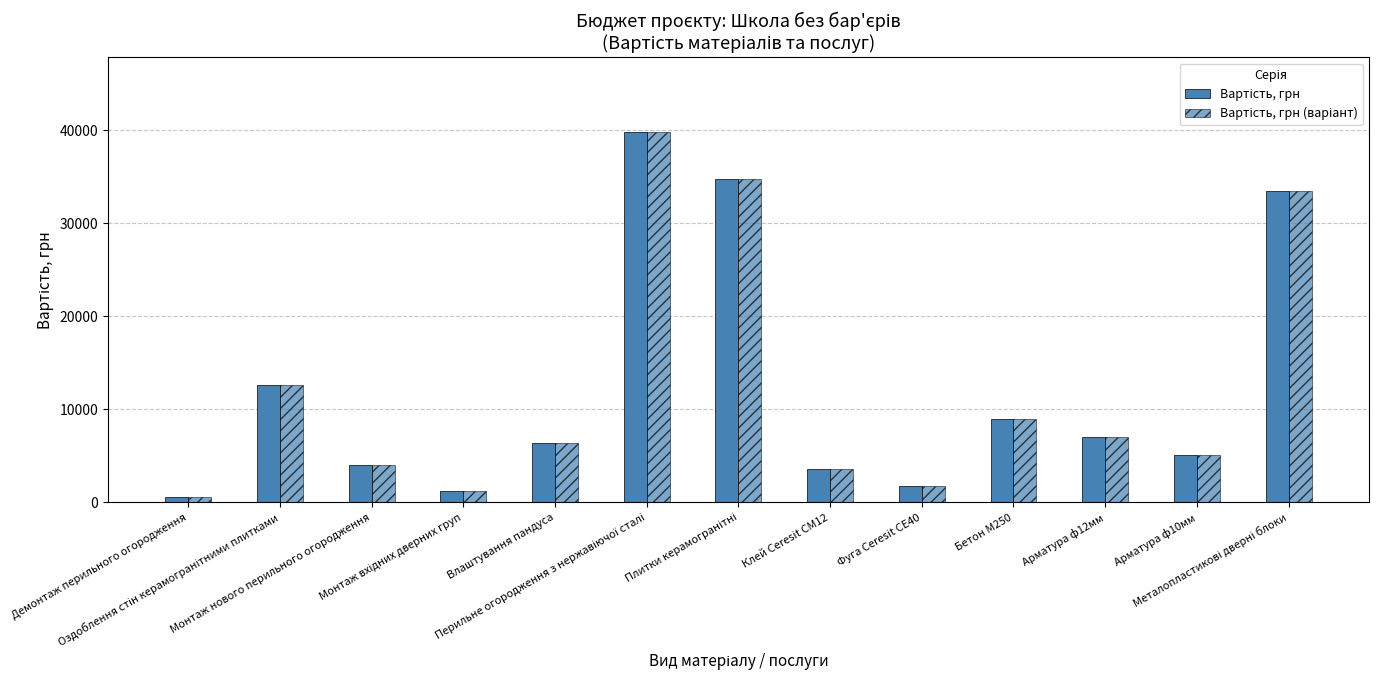

Is it true that Вартість, грн equals 3309.1 at Влаштування пандуса?

False